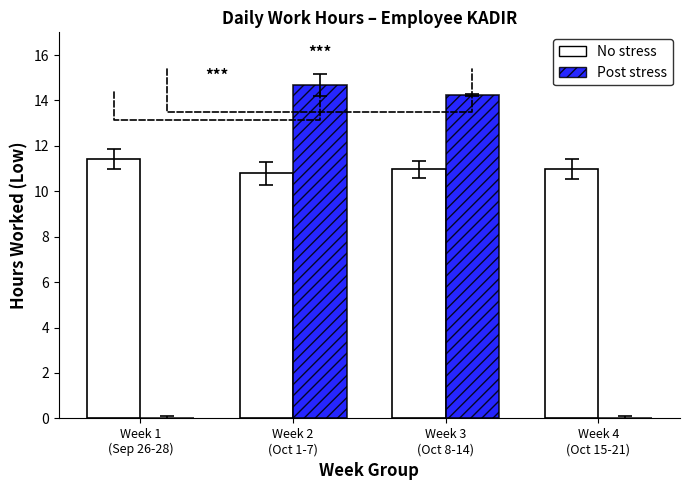

What is the maximum value shown in the chart?

14.7